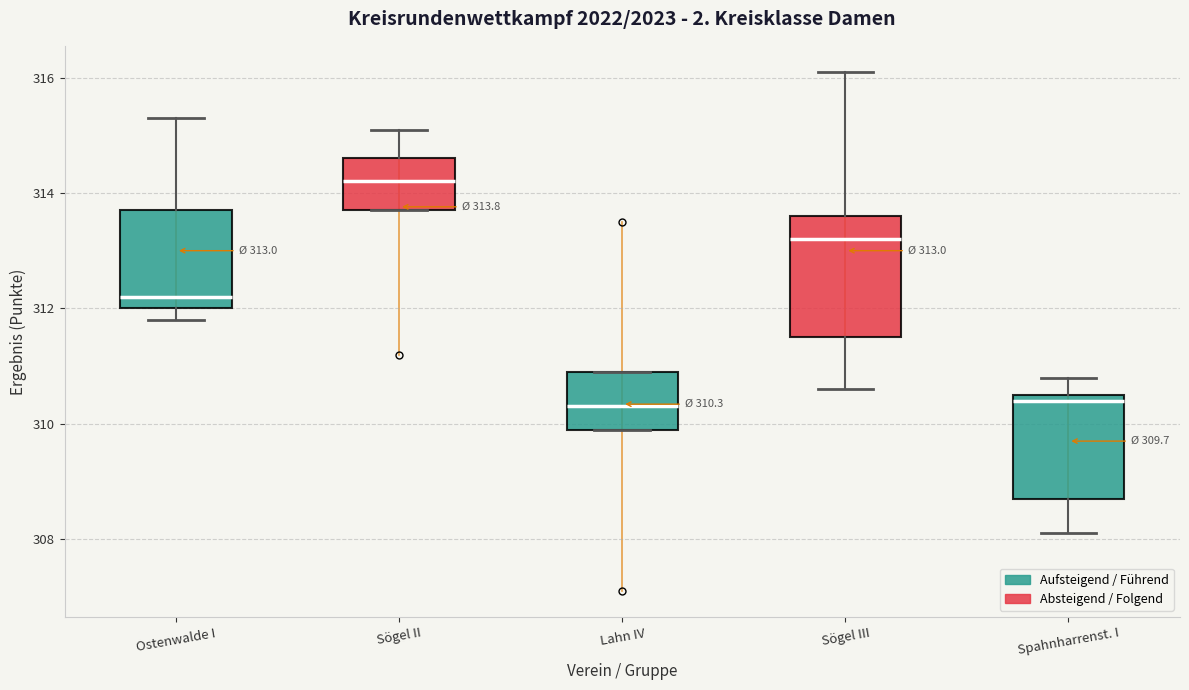

Which box is the tallest, from its lower edge to its upper edge?

Sögel III